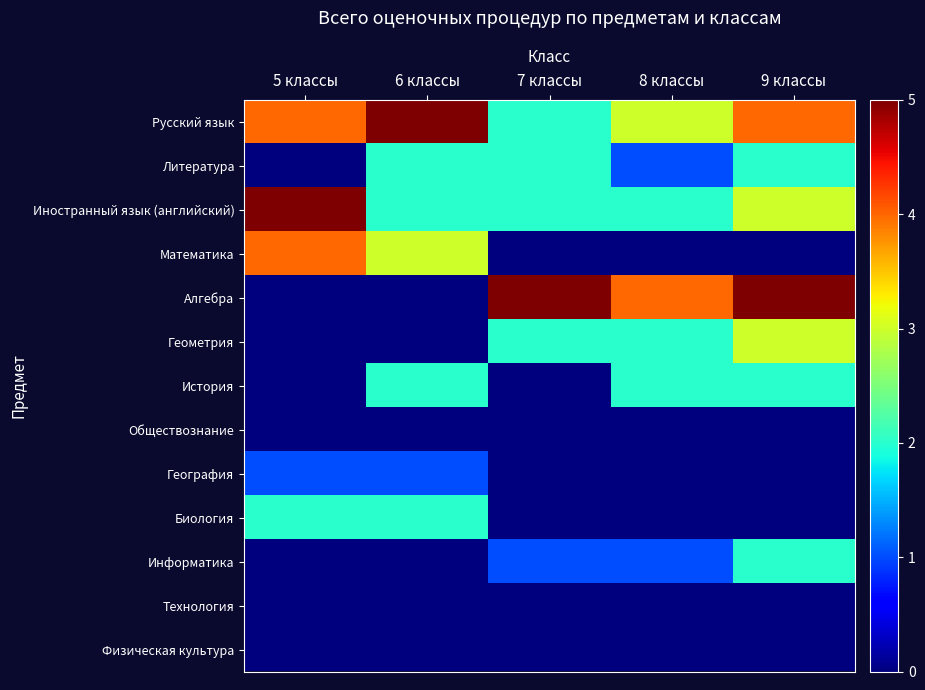

Between 5 классы and 6 классы, which series saw the biggest shift?

Иностранный язык (английский)